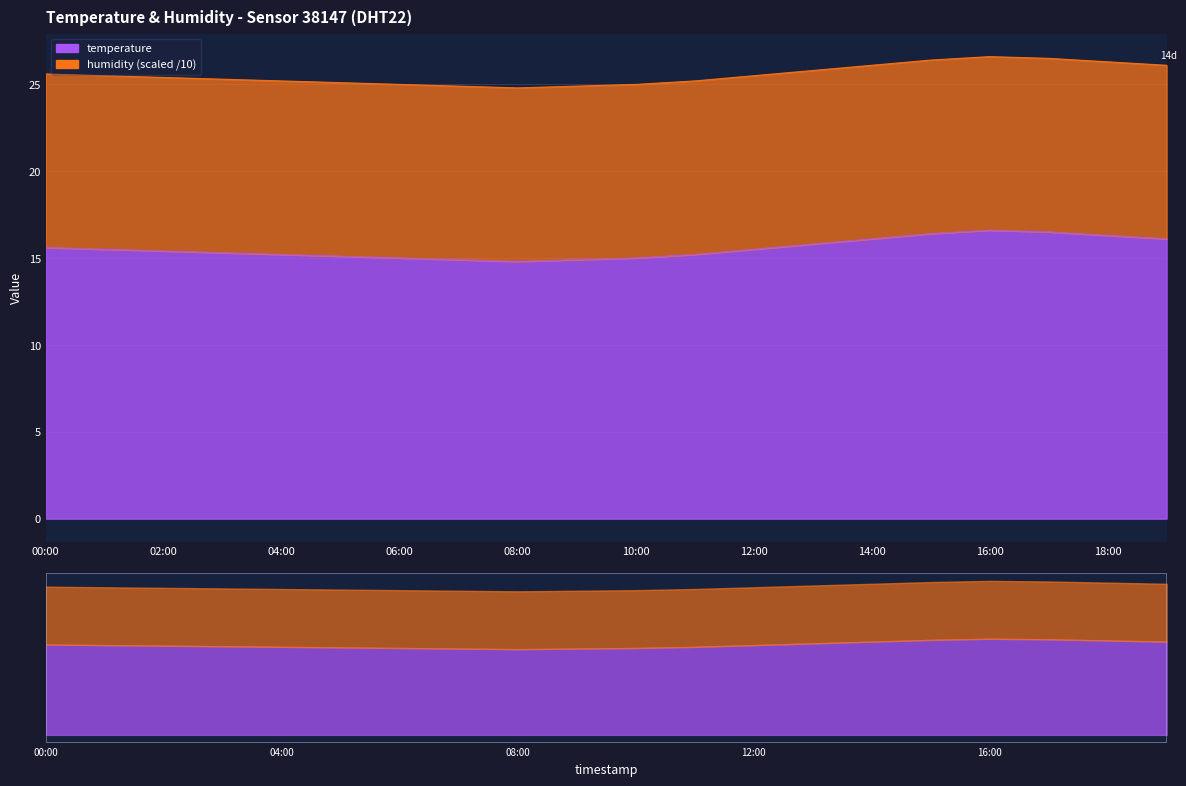

Rank the categories by value from lowest to highest.

08:00, 07:00, 09:00, 06:00, 10:00, 05:00, 04:00, 11:00, 03:00, 02:00, 01:00, 12:00, 00:00, 13:00, 14:00, 19:00, 18:00, 15:00, 17:00, 16:00